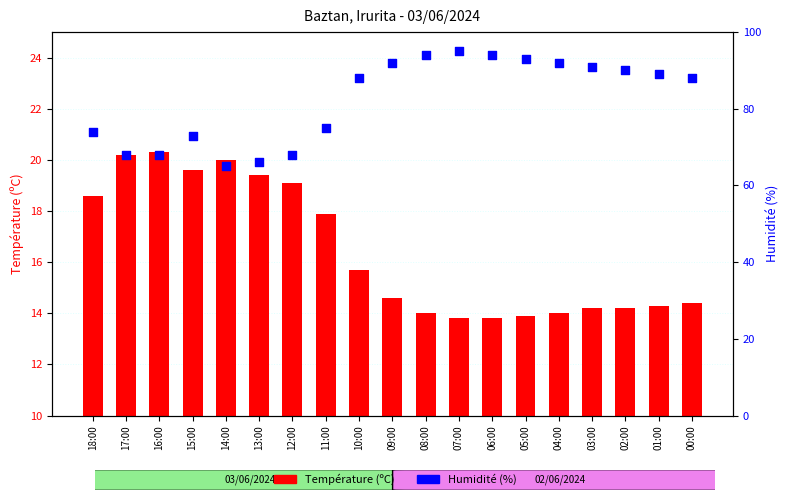

Which series has the largest Y range (max minus min)?

Humidité (%)